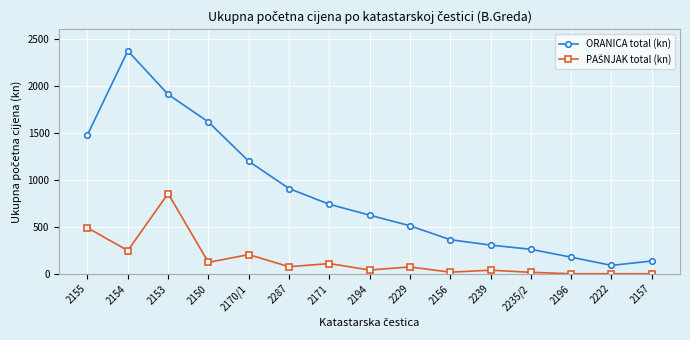

Does the chart have visible grid lines?

Yes